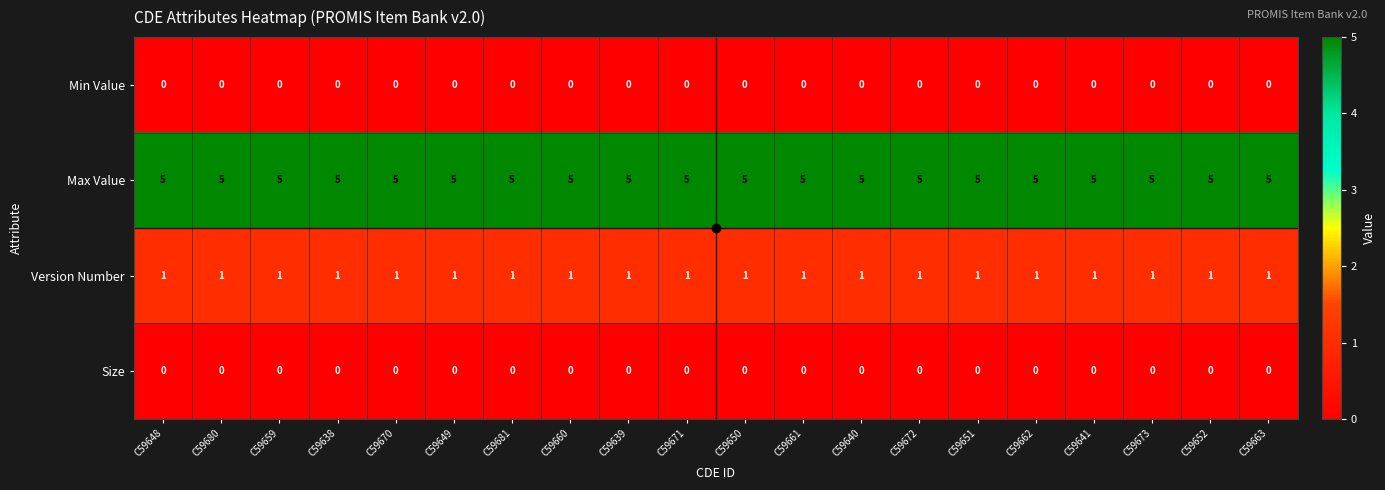

What is the greatest value displayed?

5